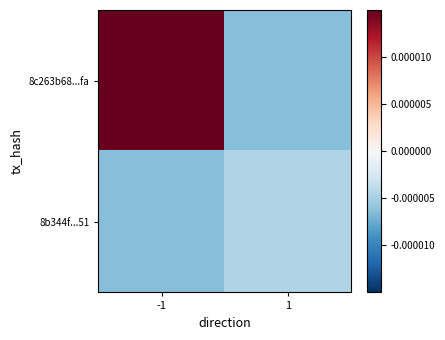

At which category is the sum across all series the highest?

-1